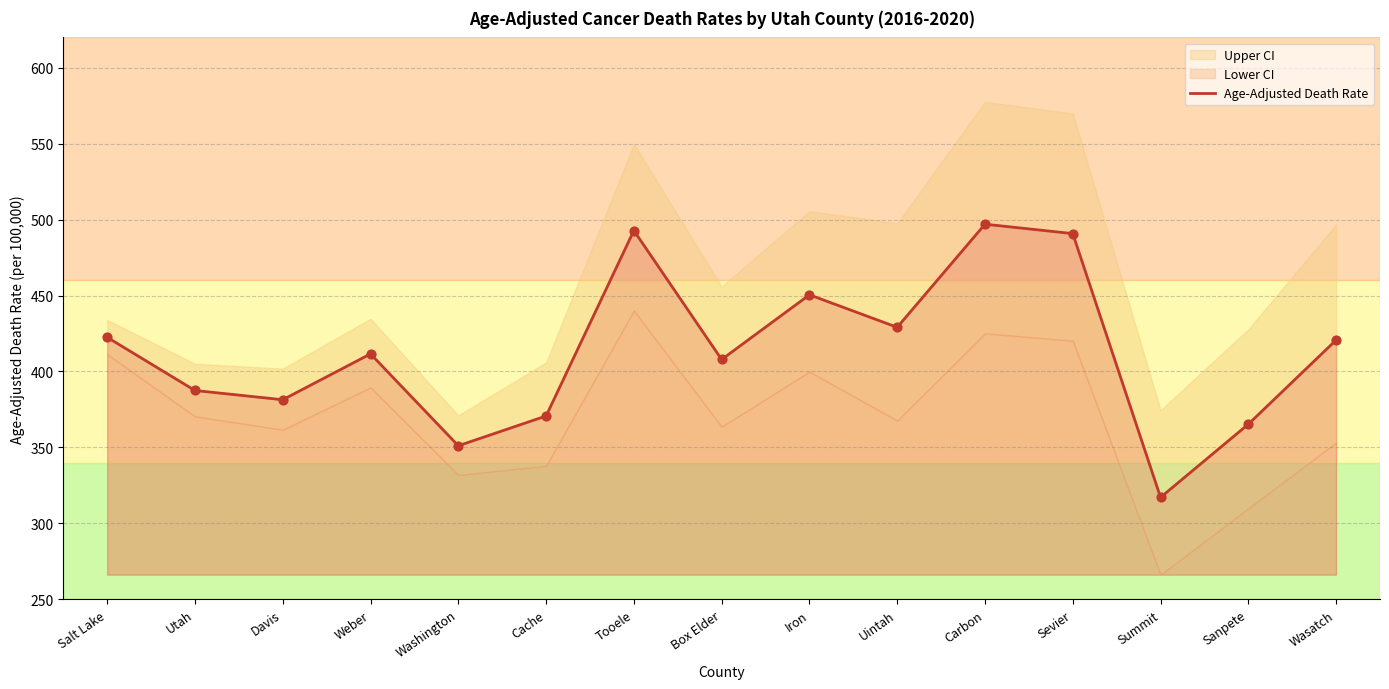

What is the change in value from Weber to Sanpete?

-46.3